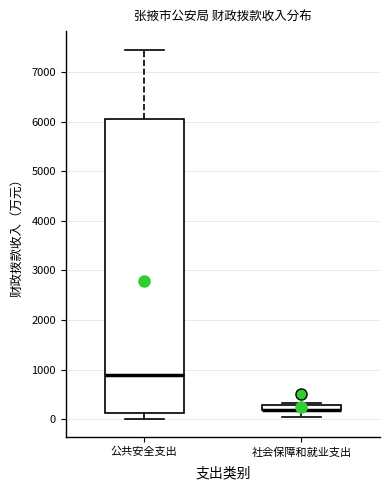

Where does the median line of the box for 公共安全支出 sit on the y-axis? The values are not printed on the chart, so give them approximately, as read against the axis.

900